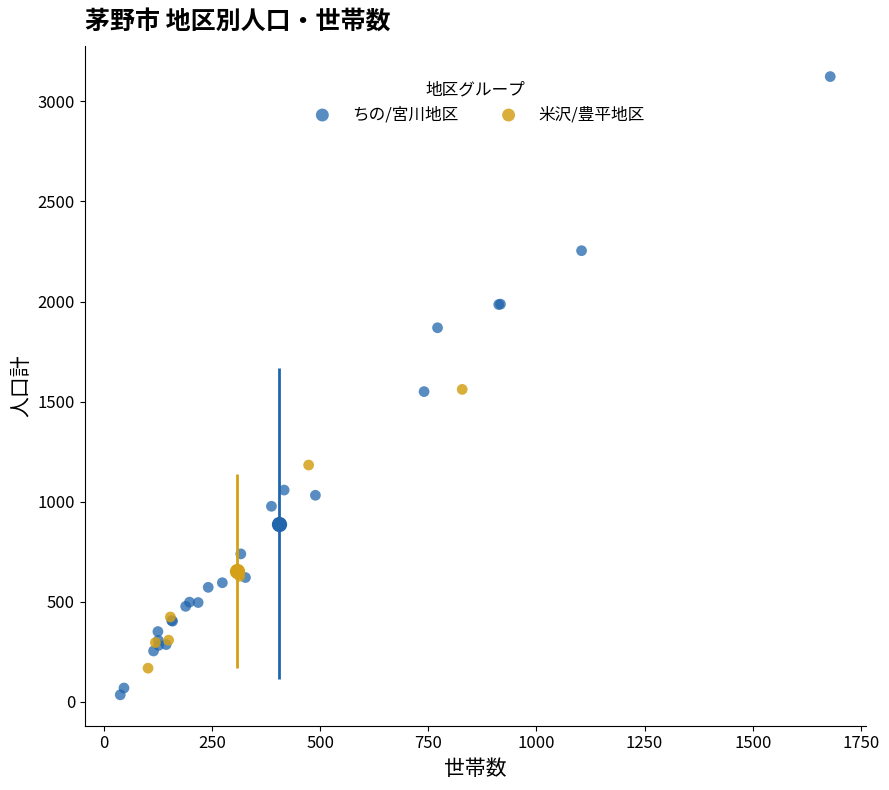

Which series reaches the maximum Y coordinate?

ちの/宮川地区